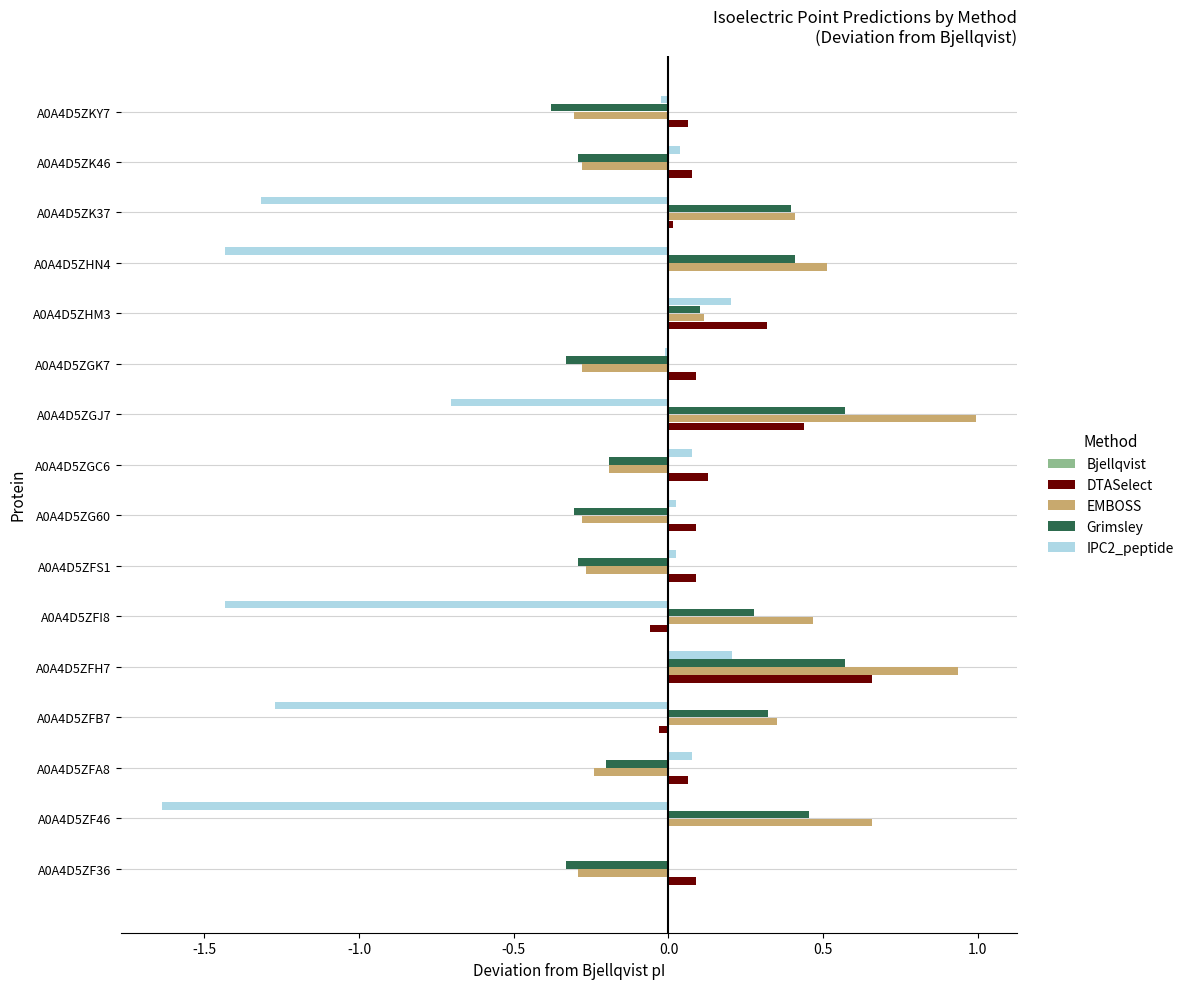

The IPC2_peptide series shows -0.8 at A0A4D5ZFI8. True or false?

False